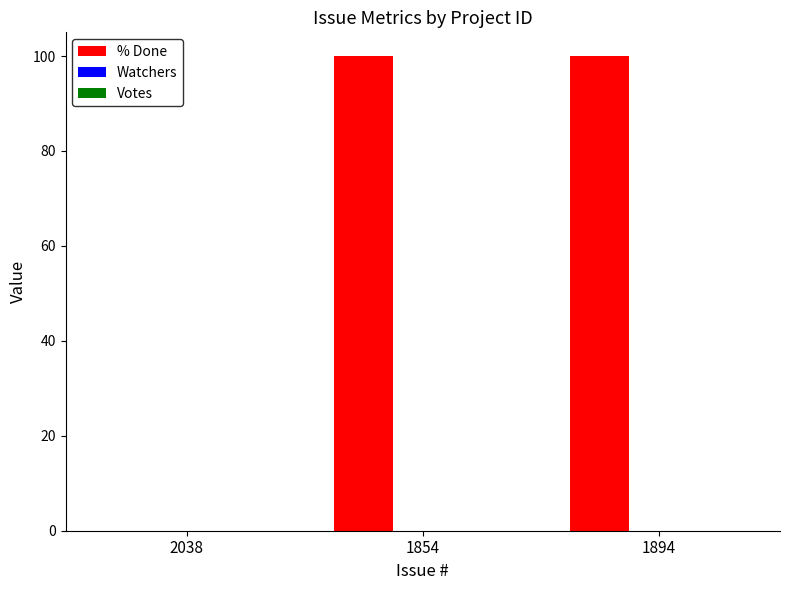

What is the greatest value displayed?

100